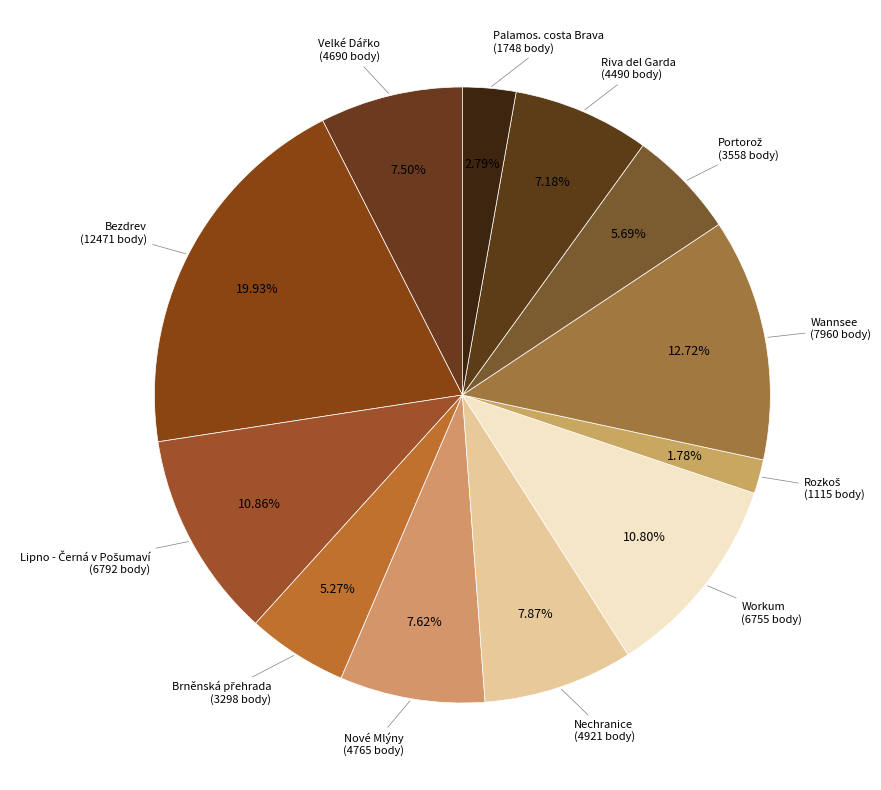

Count the number of slices in the pie.

12